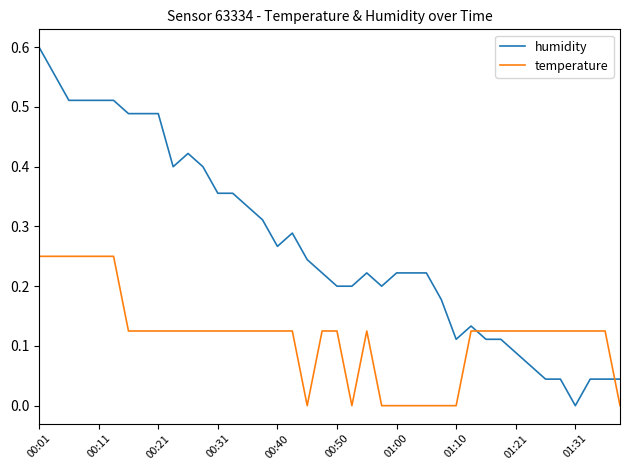

How many temperature values are between 0 and 1?

40